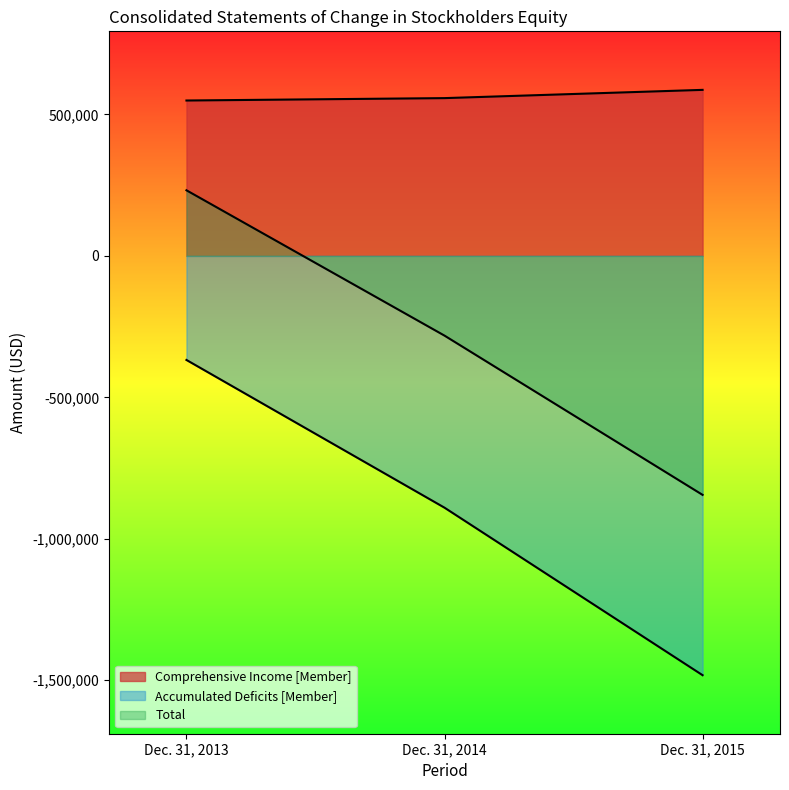

What is the spread (max minus min) of values at Dec. 31, 2015?

2069674